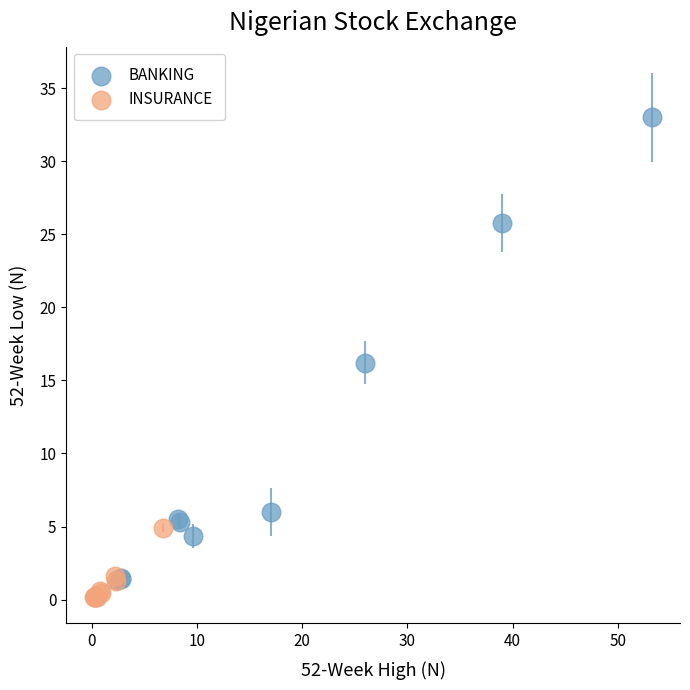

Which series reaches the maximum Y coordinate?

BANKING